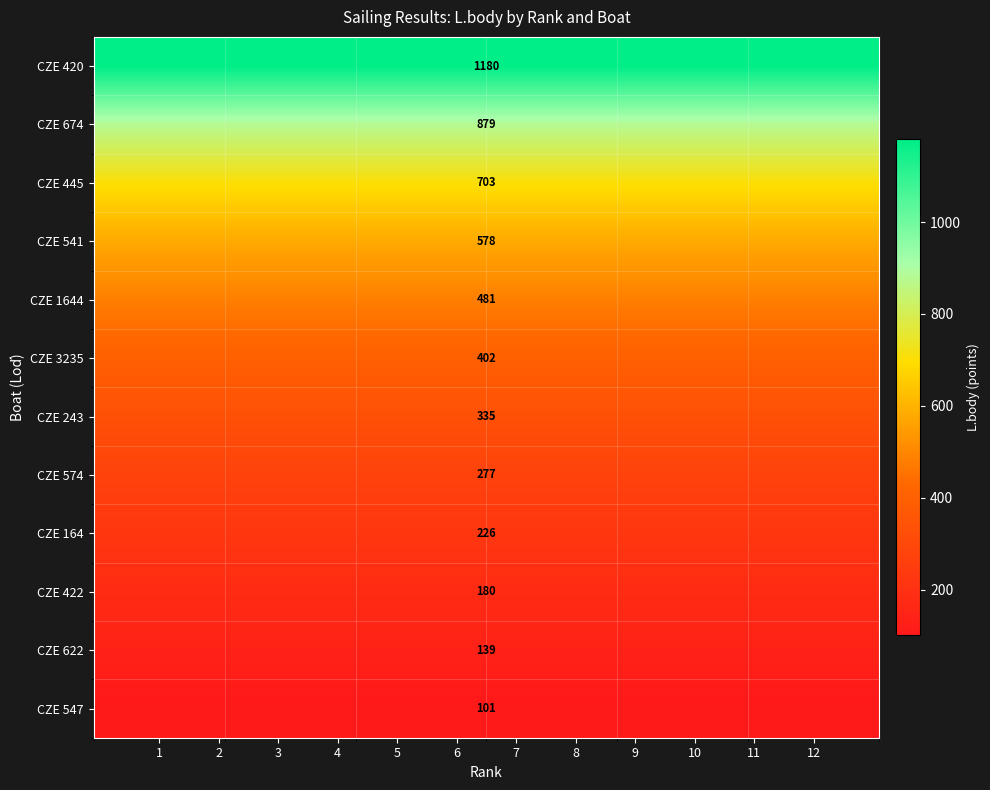

What is the smallest value displayed?

101